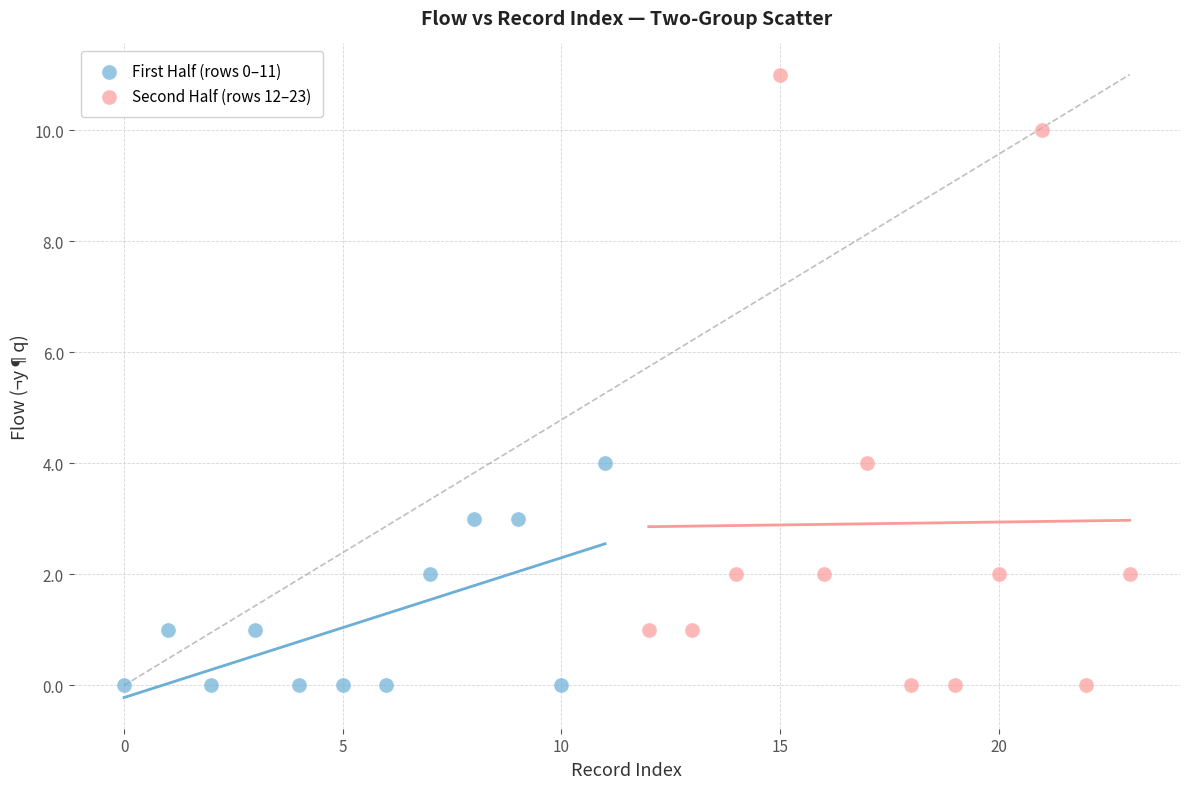

Which series has the widest spread of Y values?

Second Half (rows 12–23)